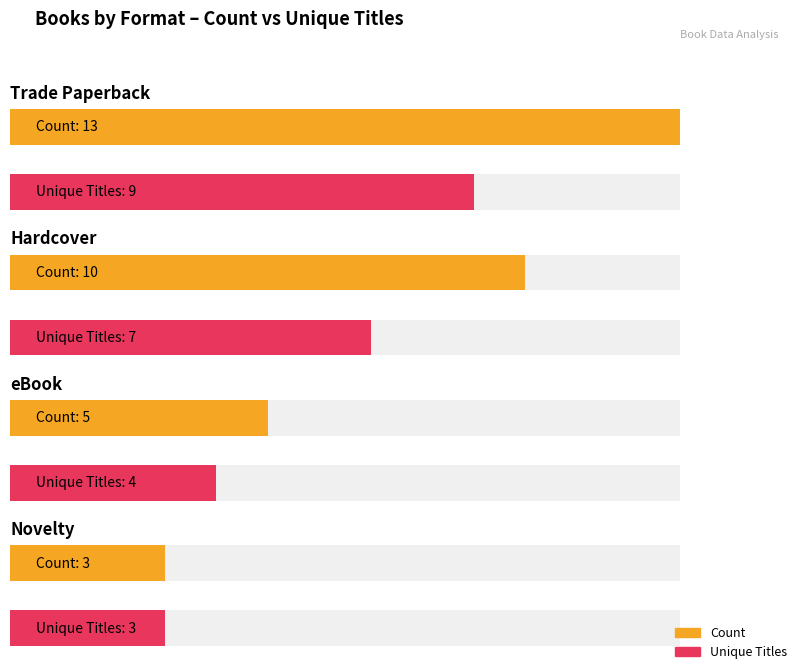

How many Count values are between 5 and 13?

3